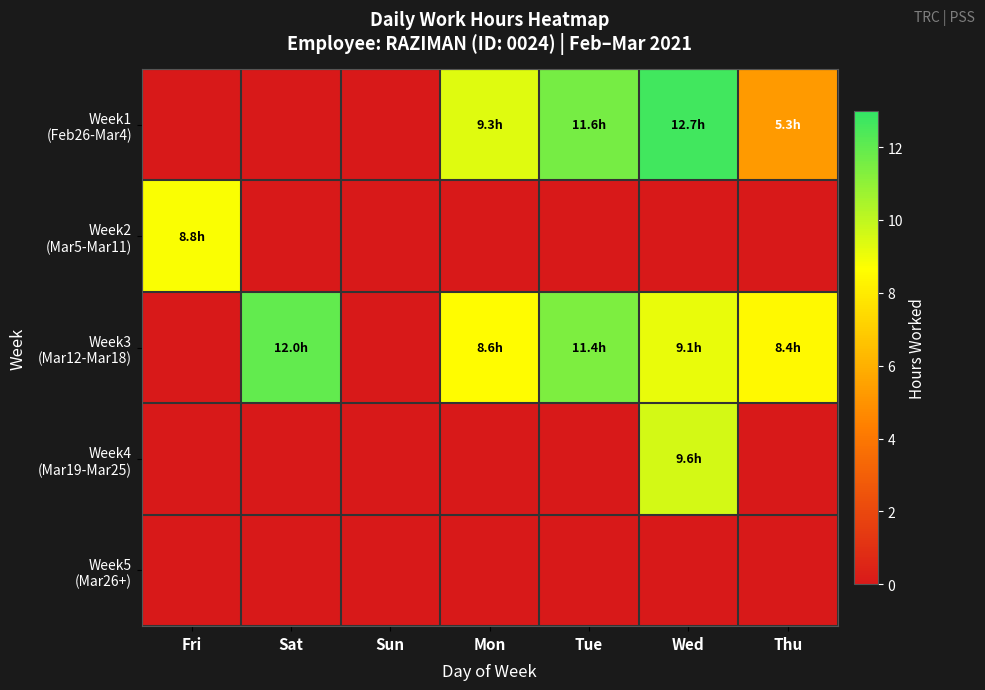

Which series changed the most between Sat and Mon?

Week1 (Feb26-Mar4)